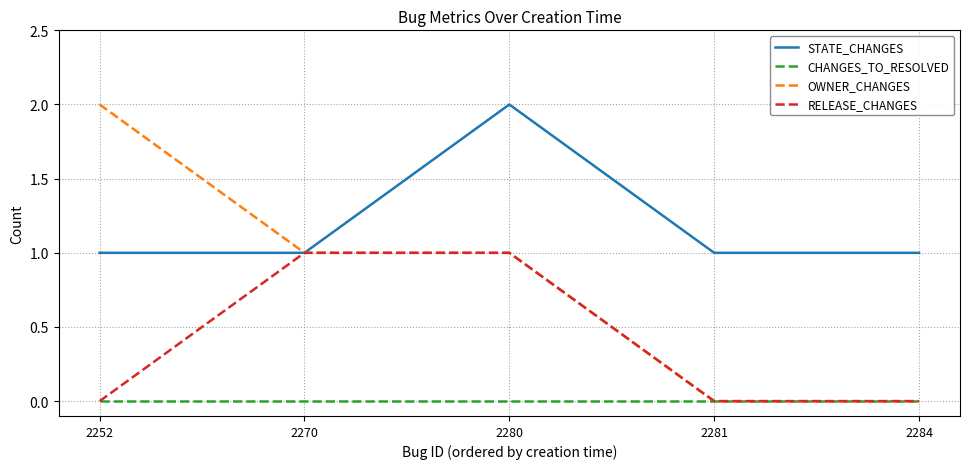

Which series has the largest range (max minus min)?

OWNER_CHANGES